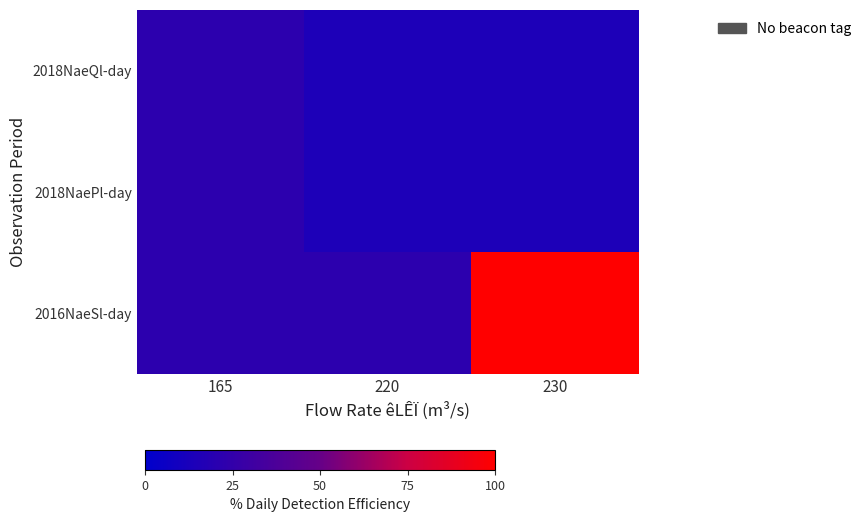

At which category is the sum across all series the highest?

230